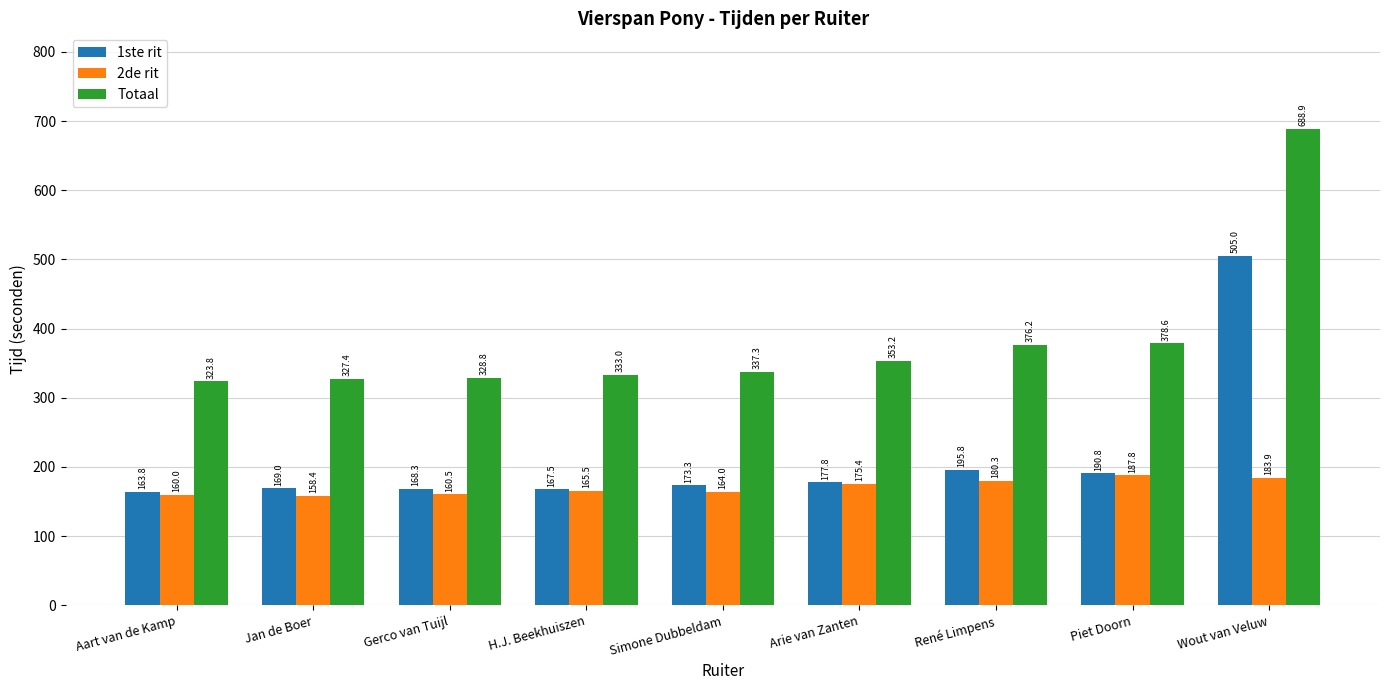

Which category has the lowest value across all series?

Jan de Boer